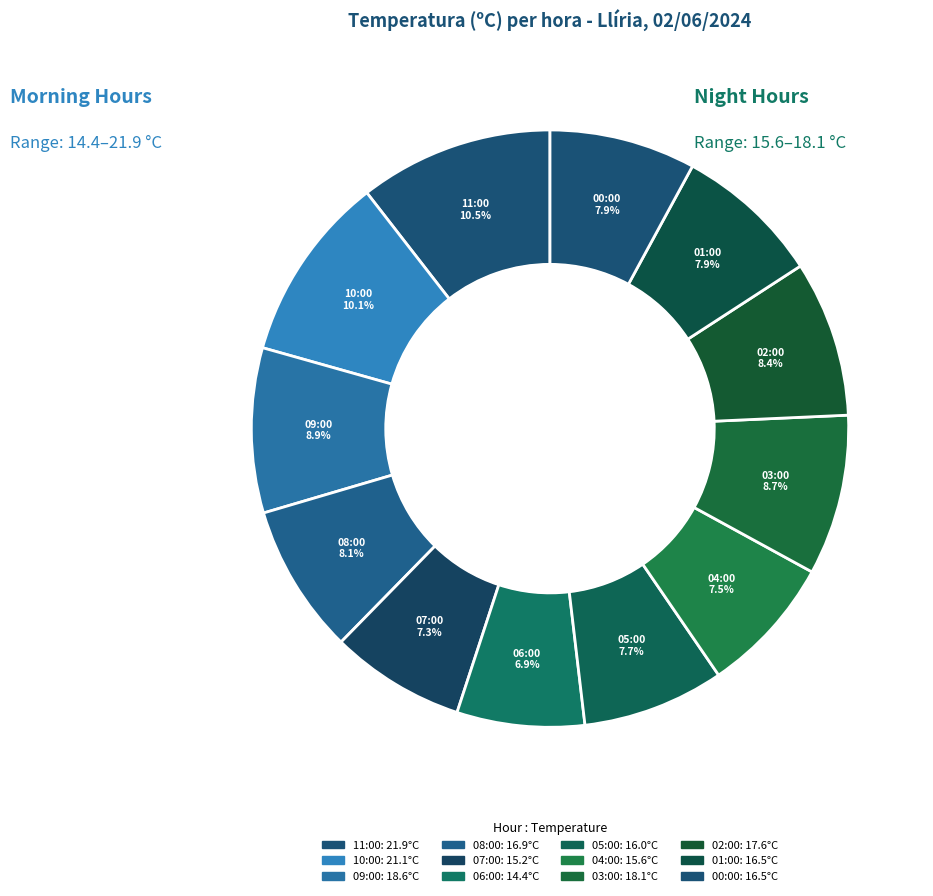

True or false: 08:00 accounts for 8% of the total.

True